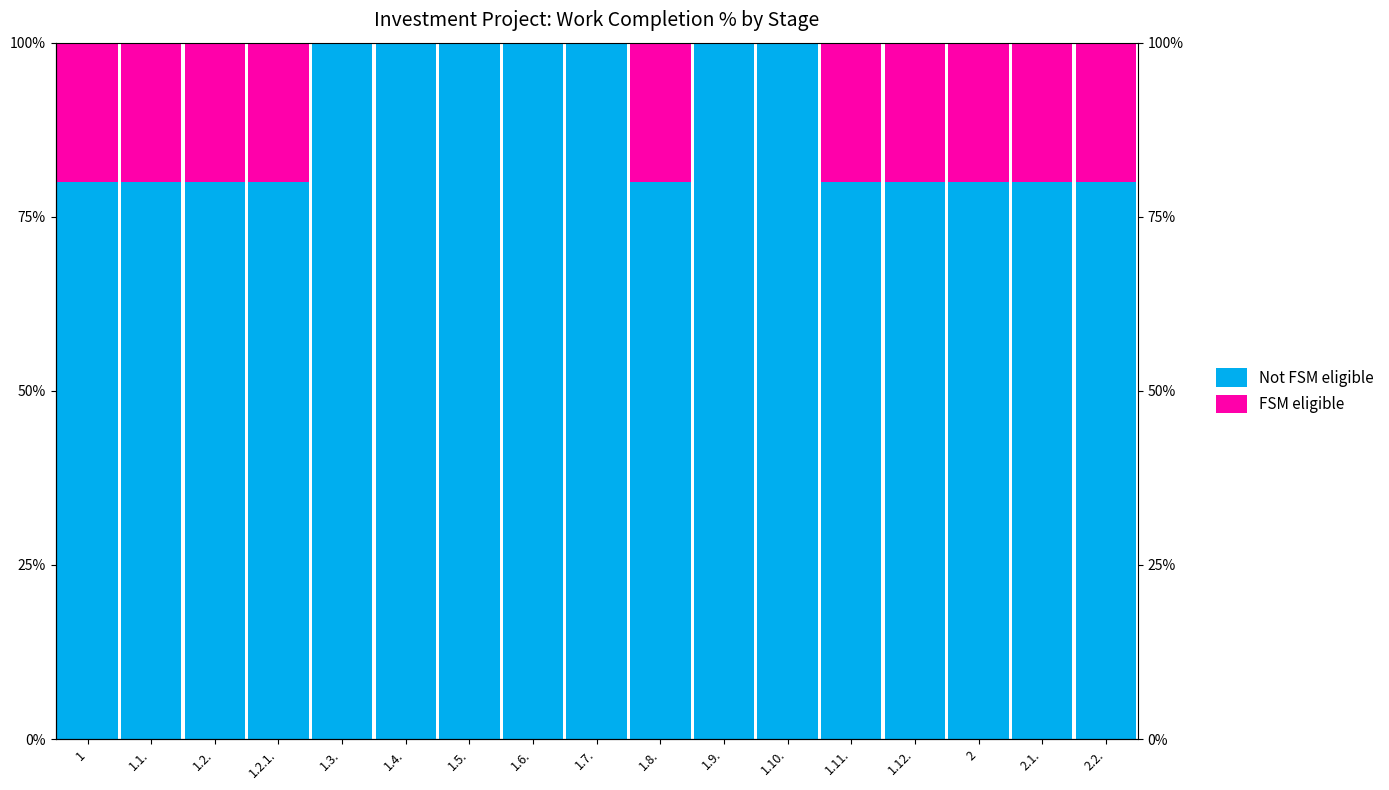

Rank the series at 1.4. from highest to lowest value.

Not FSM eligible, FSM eligible